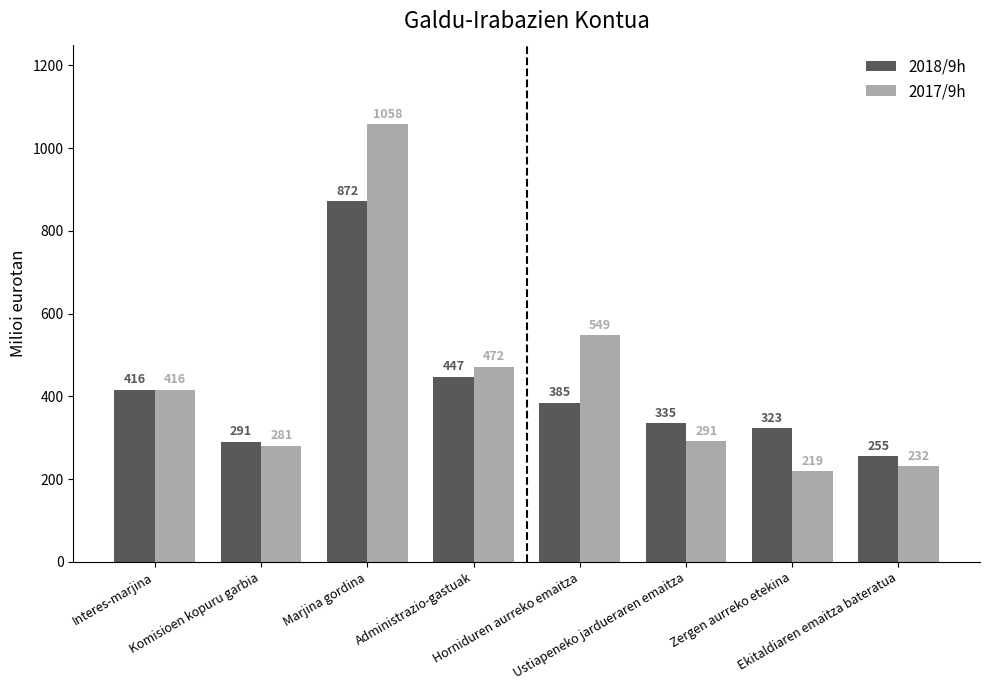

What is the minimum value for 2018/9h?

255.0